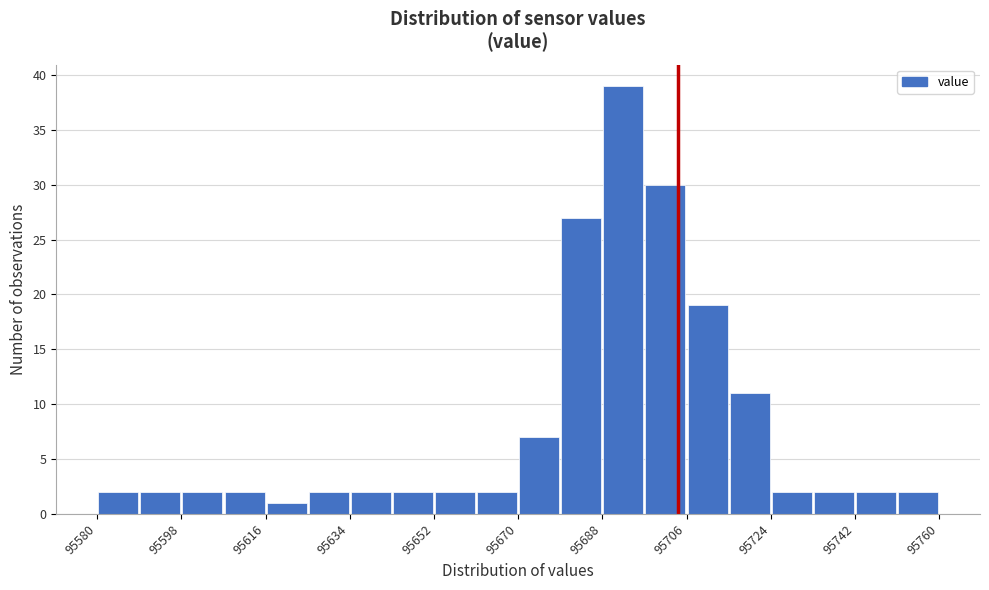

How tall is the bar that spans 95688 to 95697 on the x-axis? Neither the bar edges nor the heights are printed on the chart, so give them approximately, as read against the axes.

39